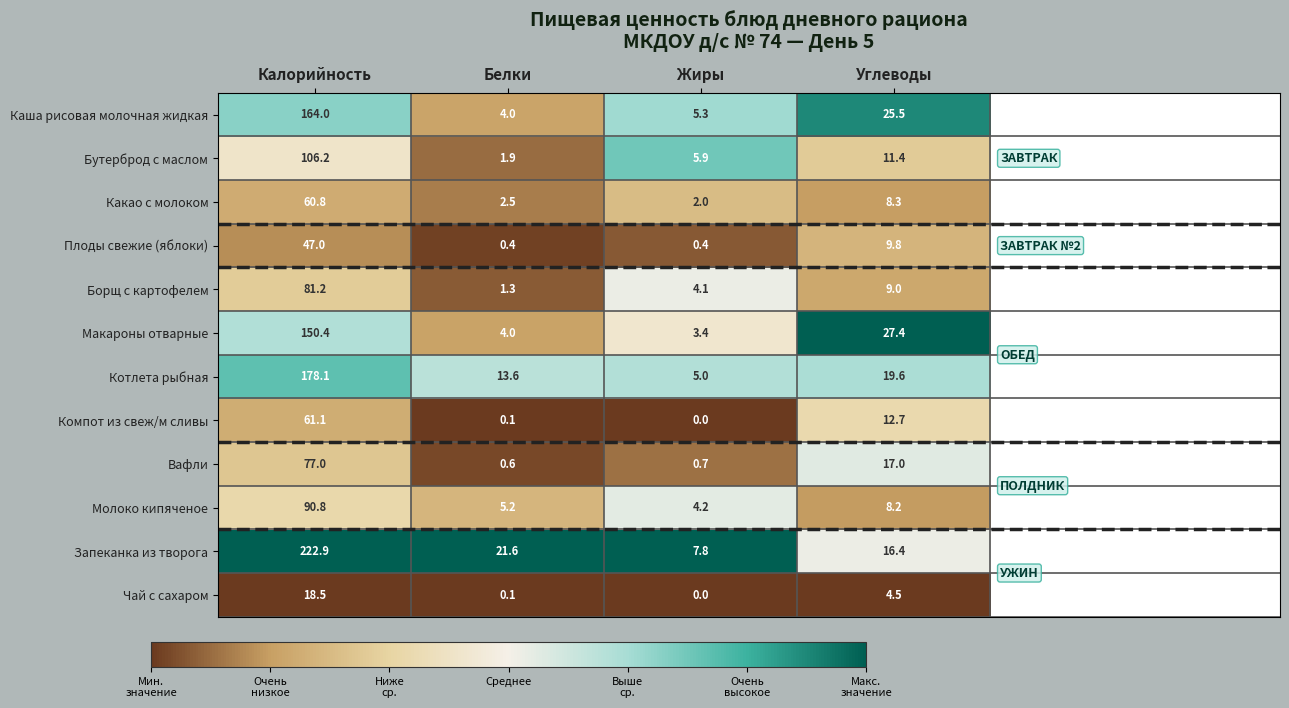

Is it true that Каша рисовая молочная жидкая equals 71.8 at Калорийность?

False